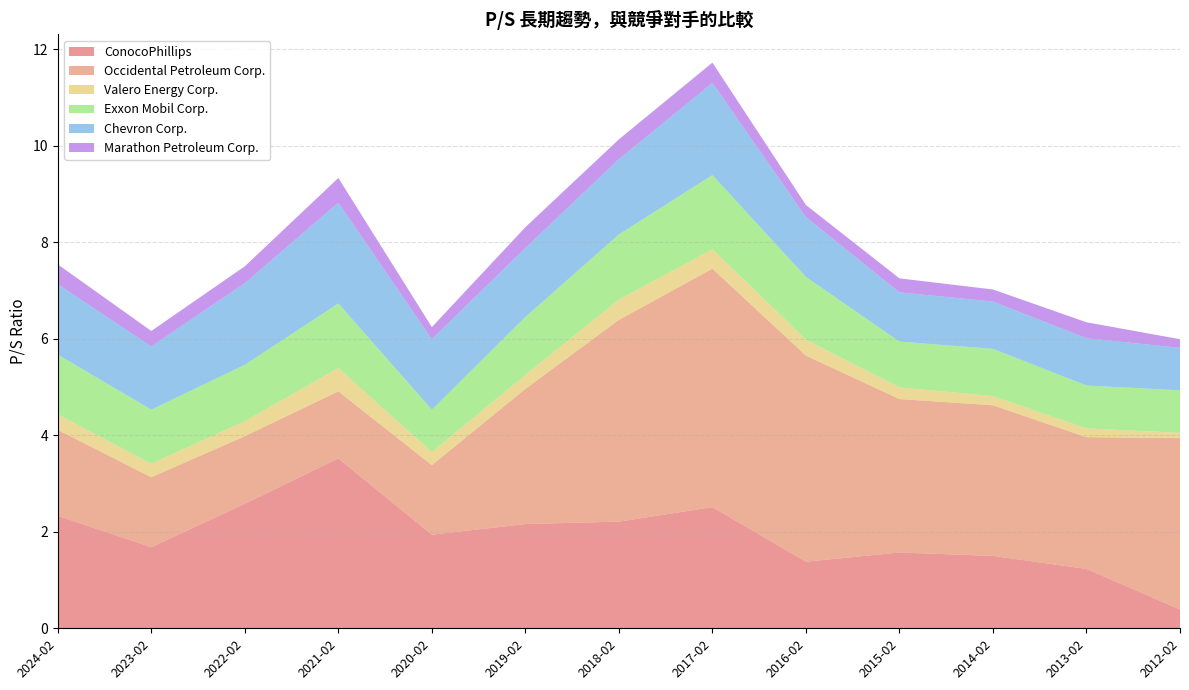

Reading left to right, extract all data points from this chart.

ConocoPhillips: 2024-02=2.3	2023-02=1.7	2022-02=2.6	2021-02=3.5	2020-02=1.9	2019-02=2.2	2018-02=2.2	2017-02=2.5	2016-02=1.4	2015-02=1.6	2014-02=1.5	2013-02=1.2	2012-02=0.4
Occidental Petroleum Corp.: 2024-02=1.8	2023-02=1.4	2022-02=1.4	2021-02=1.4	2020-02=1.4	2019-02=2.8	2018-02=4.2	2017-02=4.9	2016-02=4.3	2015-02=3.2	2014-02=3.1	2013-02=2.7	2012-02=3.5
Valero Energy Corp.: 2024-02=0.3	2023-02=0.3	2022-02=0.3	2021-02=0.5	2020-02=0.3	2019-02=0.3	2018-02=0.4	2017-02=0.4	2016-02=0.3	2015-02=0.2	2014-02=0.2	2013-02=0.2	2012-02=0.1
Exxon Mobil Corp.: 2024-02=1.2	2023-02=1.1	2022-02=1.2	2021-02=1.3	2020-02=0.9	2019-02=1.2	2018-02=1.4	2017-02=1.5	2016-02=1.3	2015-02=0.9	2014-02=1.0	2013-02=0.9	2012-02=0.9
Chevron Corp.: 2024-02=1.5	2023-02=1.3	2022-02=1.7	2021-02=2.1	2020-02=1.5	2019-02=1.4	2018-02=1.6	2017-02=1.9	2016-02=1.2	2015-02=1.0	2014-02=1.0	2013-02=1.0	2012-02=0.9
Marathon Petroleum Corp.: 2024-02=0.4	2023-02=0.3	2022-02=0.3	2021-02=0.5	2020-02=0.2	2019-02=0.4	2018-02=0.4	2017-02=0.4	2016-02=0.2	2015-02=0.3	2014-02=0.2	2013-02=0.3	2012-02=0.2